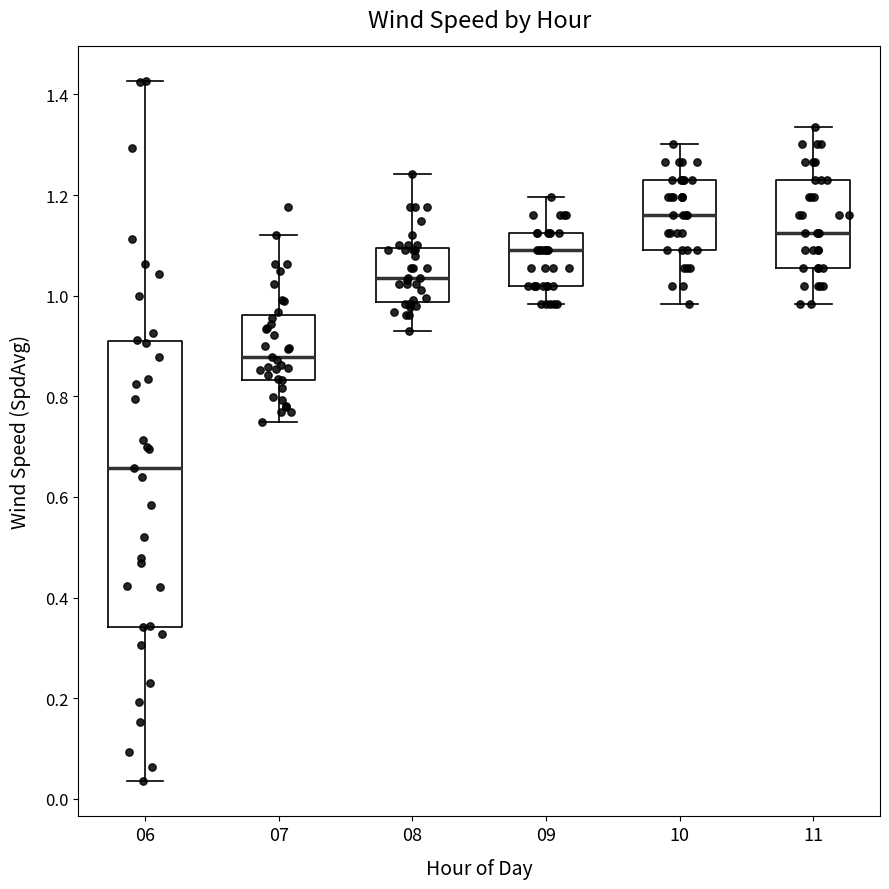

Where does the upper whisker of the box at x = 08 end on the y-axis? The values are not printed on the chart, so give them approximately, as read against the axis.

1.24